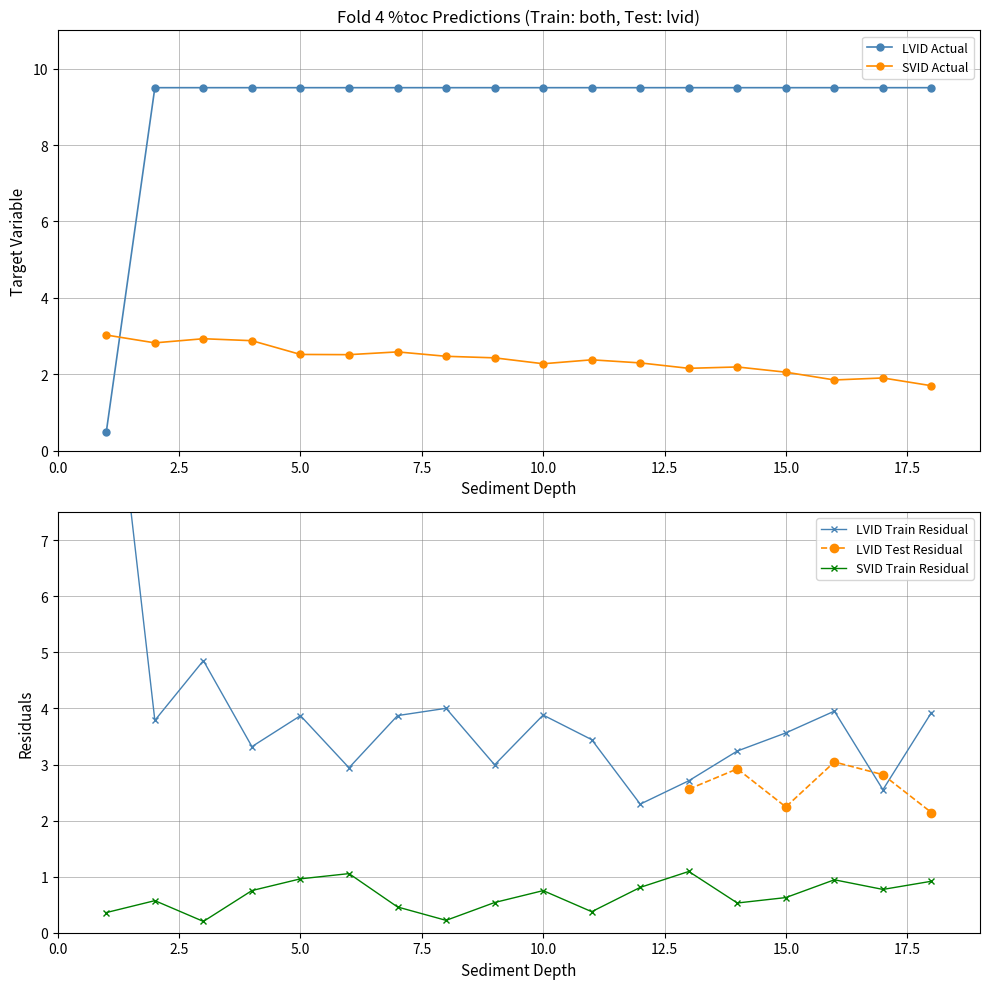

What is the maximum value for SVID Actual?

3.0